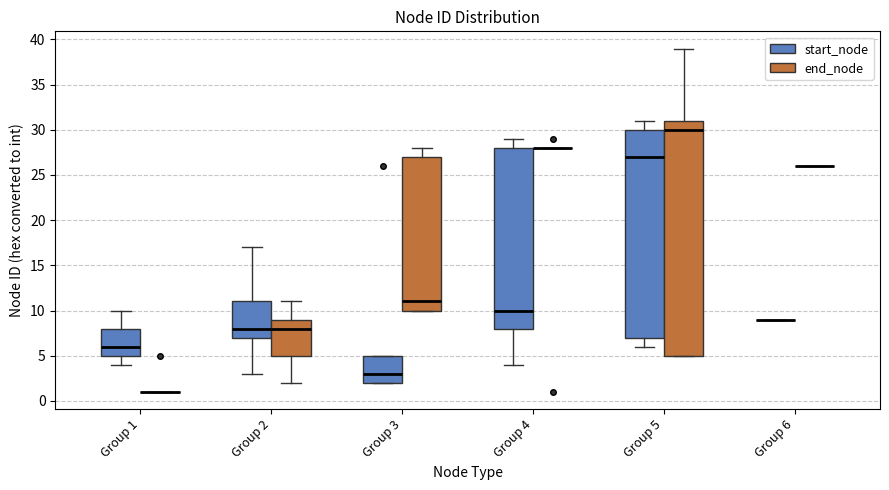

Reading left to right, read every box against the y-axis: the position of its median line, the range the box covers, and the ends of its whiskers. The values are not printed on the chart, so give them approximately, as read against the axis.

Group 1 (start_node): median 6, box 5 to 8, whiskers 4 to 10
Group 1 (end_node): box collapsed to a line at 1, whiskers 1 to 1
Group 2 (start_node): median 8, box 7 to 11, whiskers 3 to 17
Group 2 (end_node): median 8, box 5 to 9, whiskers 2 to 11
Group 3 (start_node): median 3, box 2 to 5, whiskers 2 to 5
Group 3 (end_node): median 11, box 10 to 27, whiskers 10 to 28
Group 4 (start_node): median 10, box 8 to 28, whiskers 4 to 29
Group 4 (end_node): box collapsed to a line at 28, whiskers 28 to 28
Group 5 (start_node): median 27, box 7 to 30, whiskers 6 to 31
Group 5 (end_node): median 30, box 5 to 31, whiskers 5 to 39
Group 6 (start_node): box collapsed to a line at 9, whiskers 9 to 9
Group 6 (end_node): box collapsed to a line at 26, whiskers 26 to 26